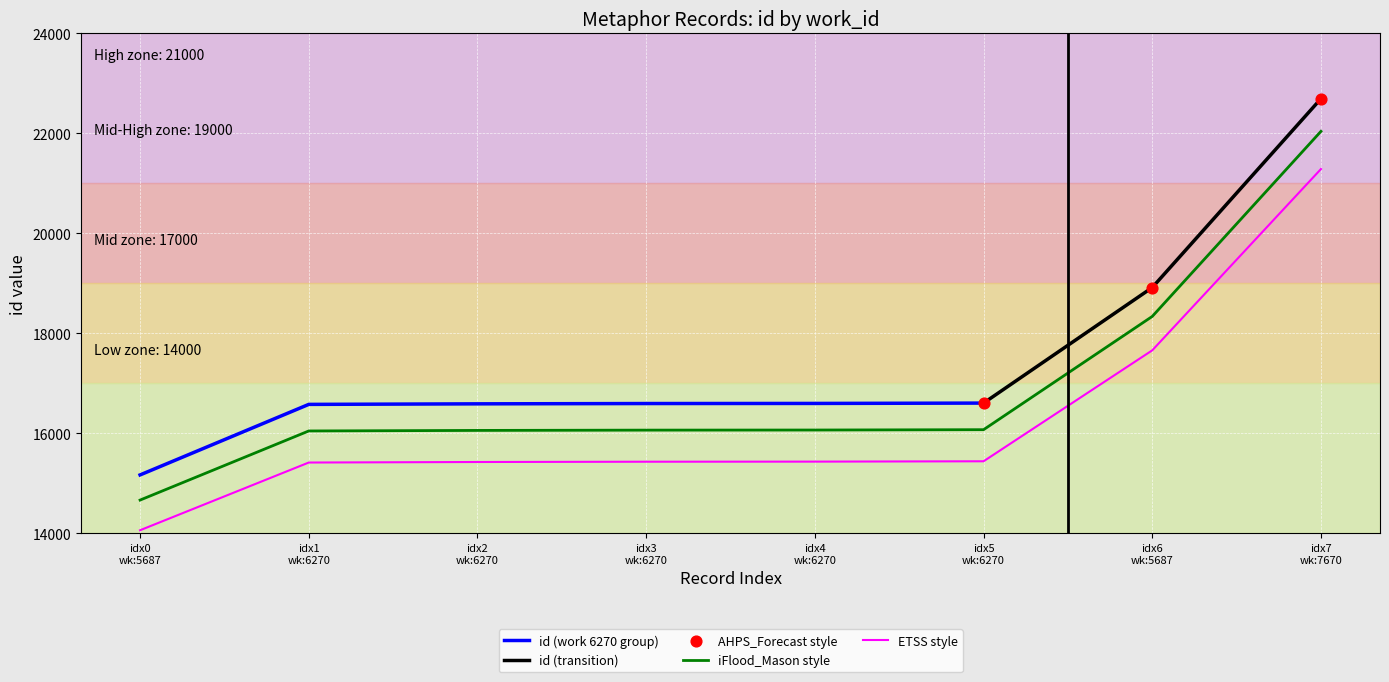

True or false: iFlood_Mason style and ETSS style intersect in this chart.

False